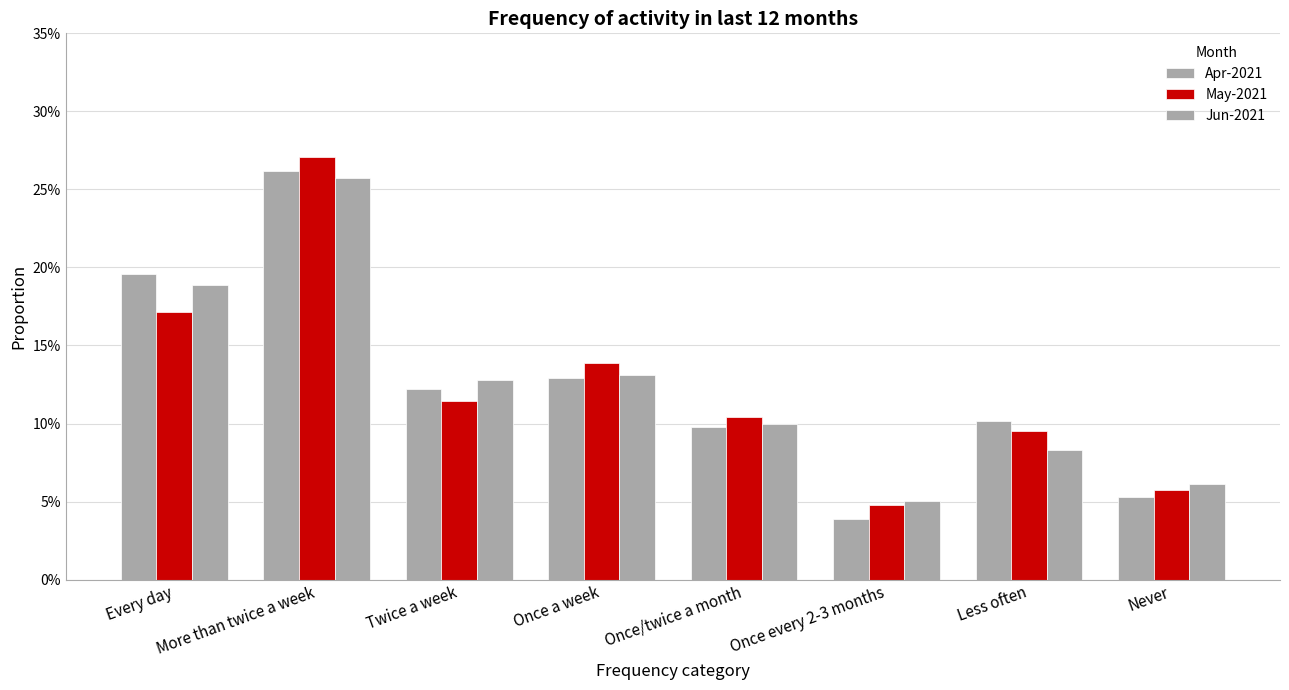

What is the value of the Apr-2021 bar at the 2nd from the left?

0.3